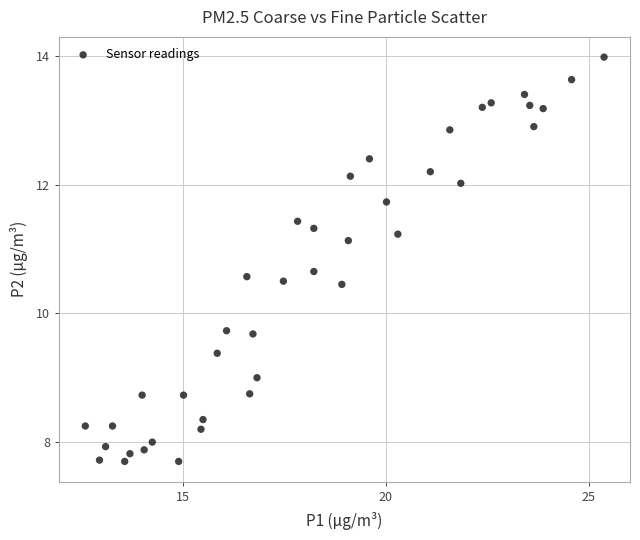

What is the range of Y values (max minus min)?

6.3